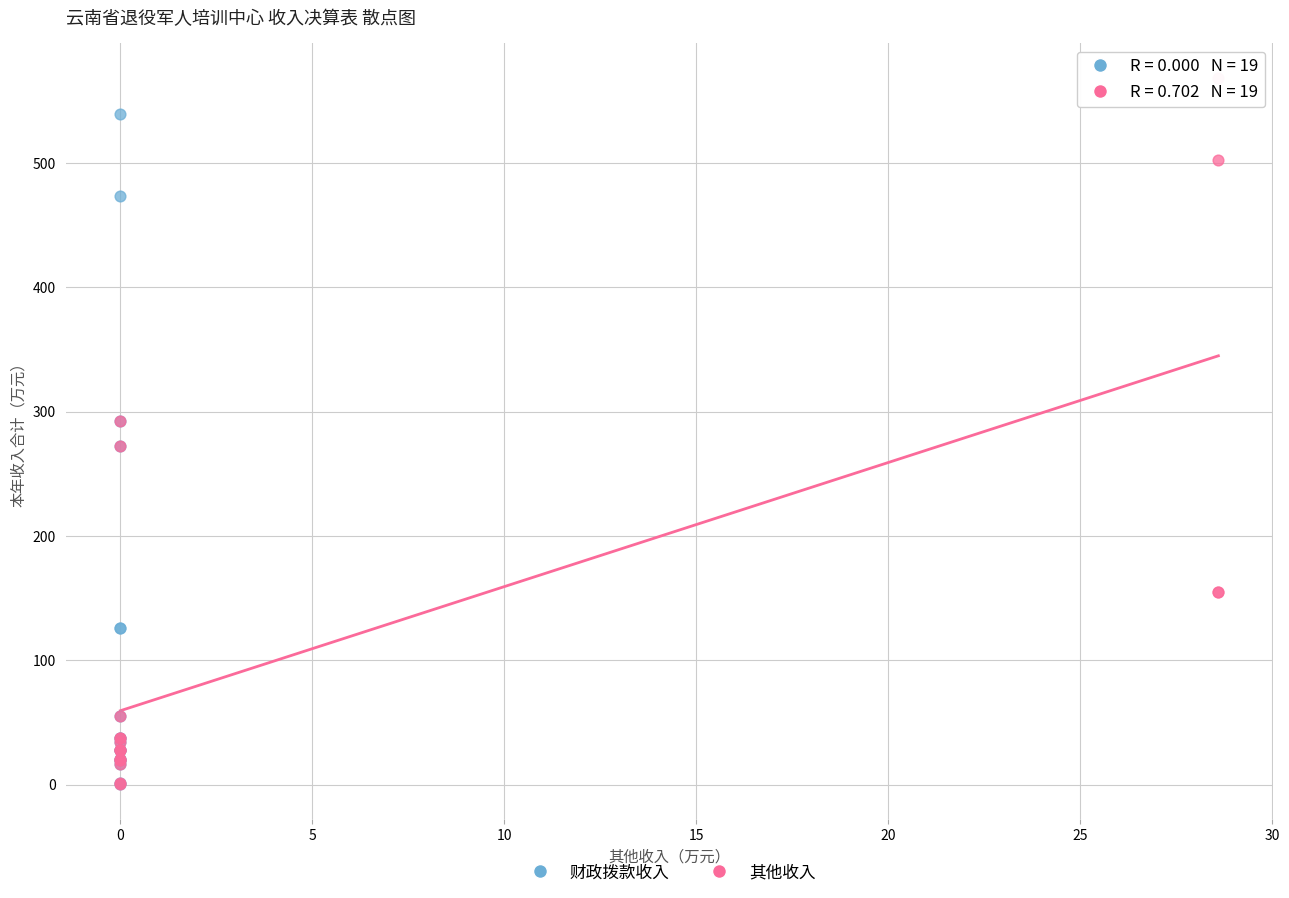

Which series contains the highest Y value?

其他收入